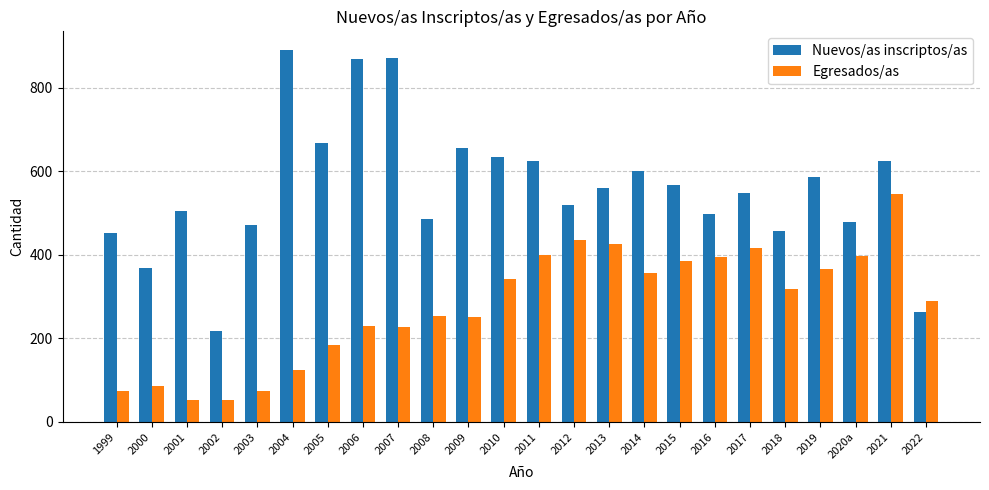

How many series are shown in this chart?

2